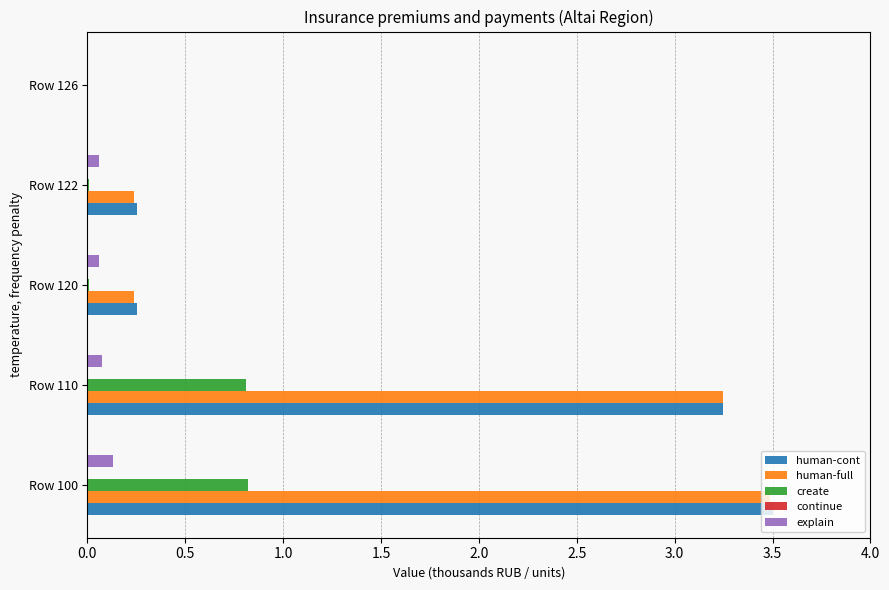

The explain series shows 0.1 at Row 110. True or false?

True